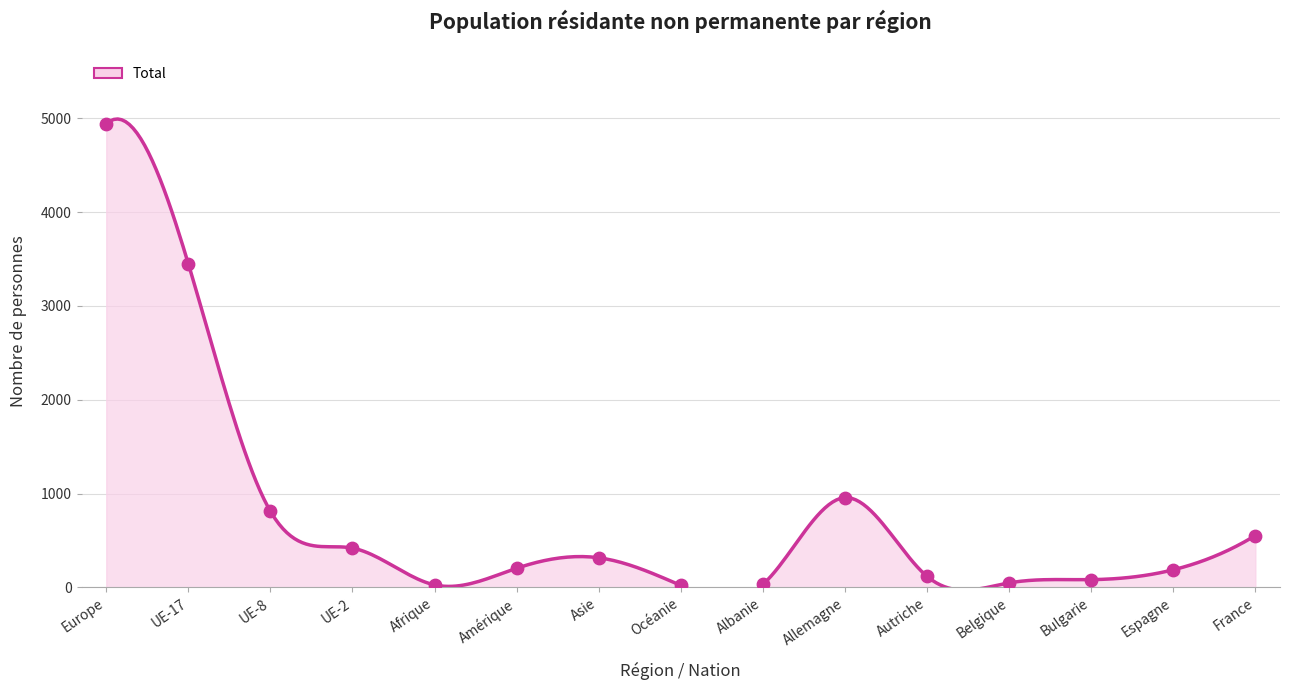

Which series has the largest Y range (max minus min)?

Total